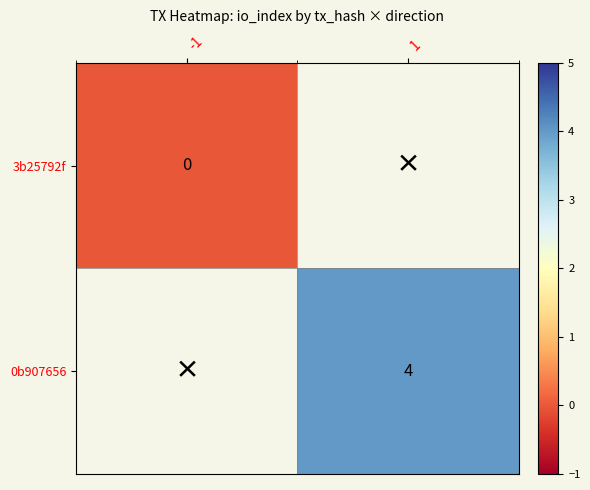

True or false: 0b907656 has a value of 1 at 1.

False